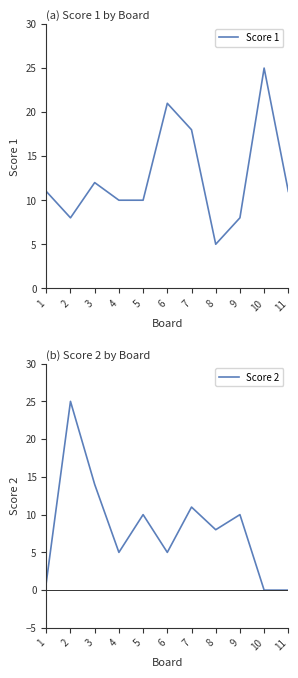

Does the chart have visible grid lines?

No